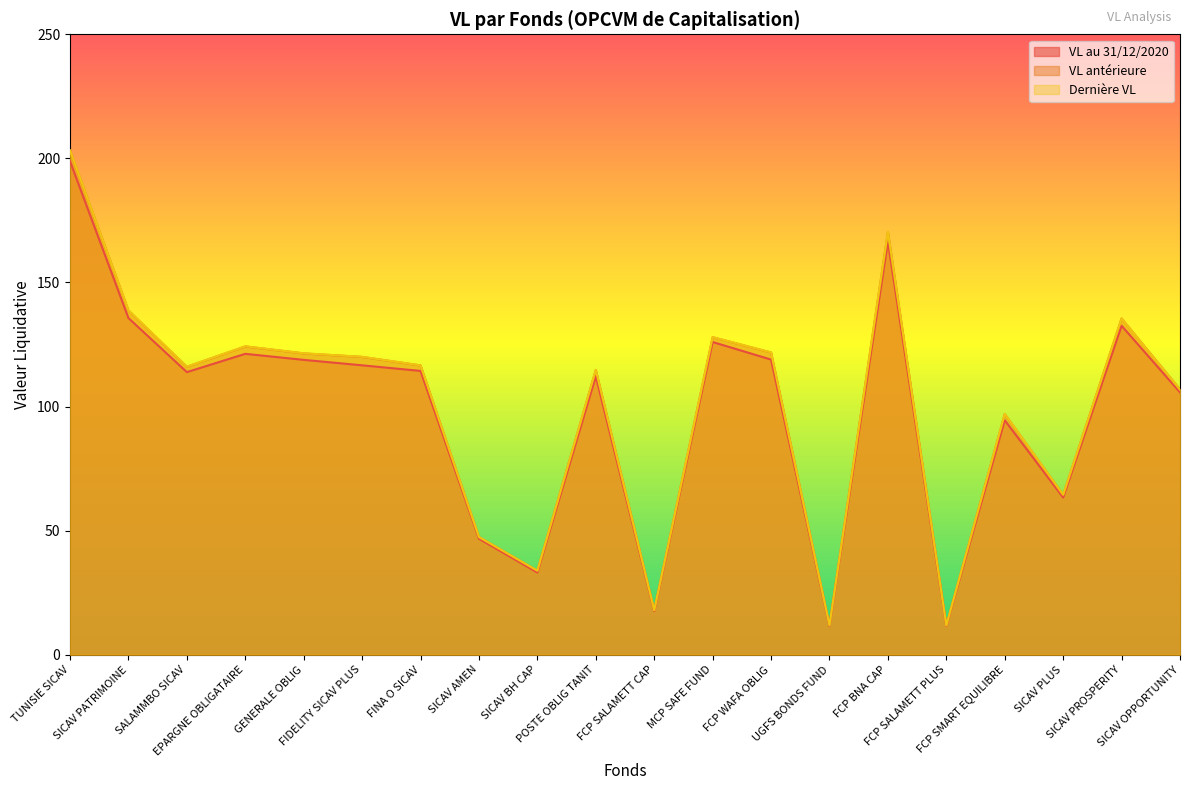

Reading left to right, extract all data points from this chart.

VL au 31/12/2020: 198.8	135.7	113.9	121.2	118.8	116.6	114.4	46.7	33.1	112.2	17.5	126.0	118.9	11.6	166.5	11.6	94.5	63.4	132.6	105.7
VL antérieure: 203.1	138.7	116.0	124.2	121.4	120.0	116.6	47.4	33.9	114.7	17.9	127.9	121.8	11.8	170.4	11.8	97.0	64.4	135.5	106.9
Dernière VL: 203.2	138.8	116.0	124.3	121.5	120.1	116.6	47.4	33.9	114.8	17.9	128.0	121.8	11.8	170.4	11.8	97.0	64.5	135.5	106.8